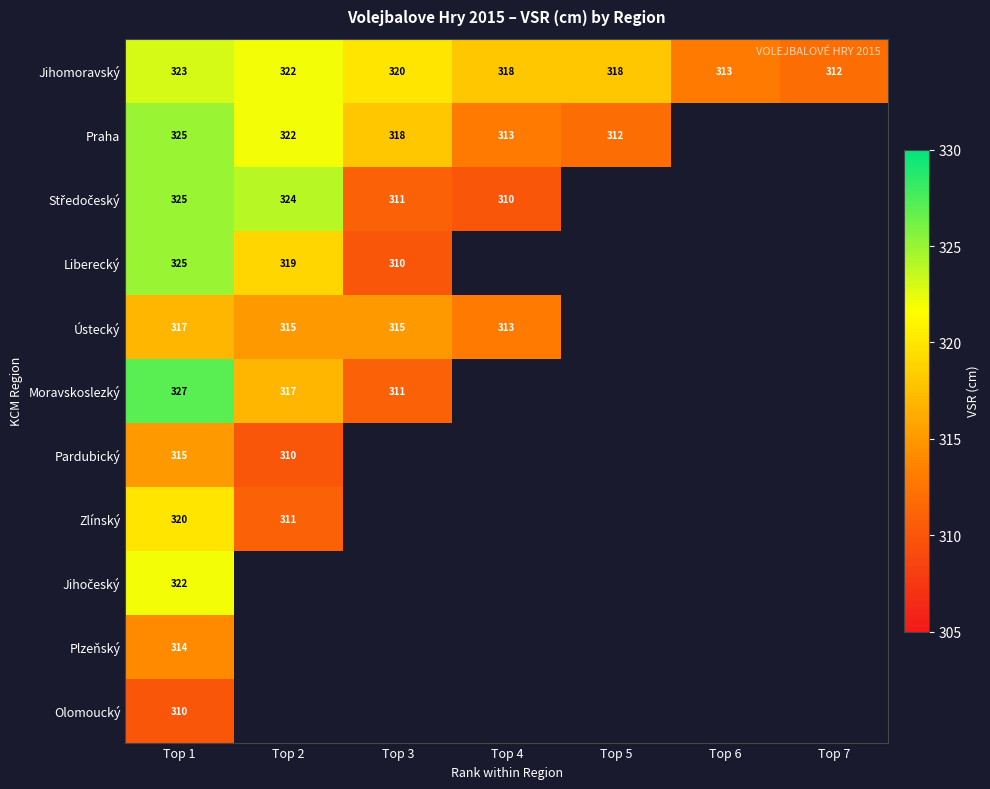

What is the difference between the highest and lowest values at Top 1?

17